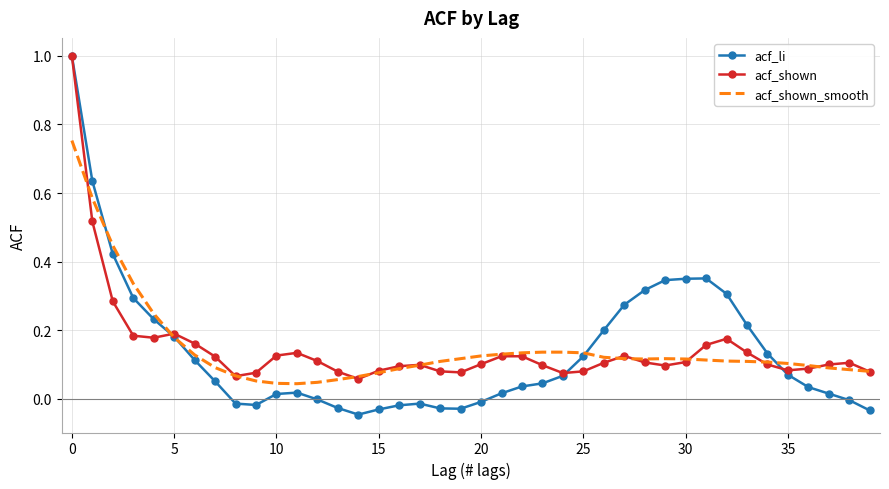

What is the maximum value shown in the chart?

1.0